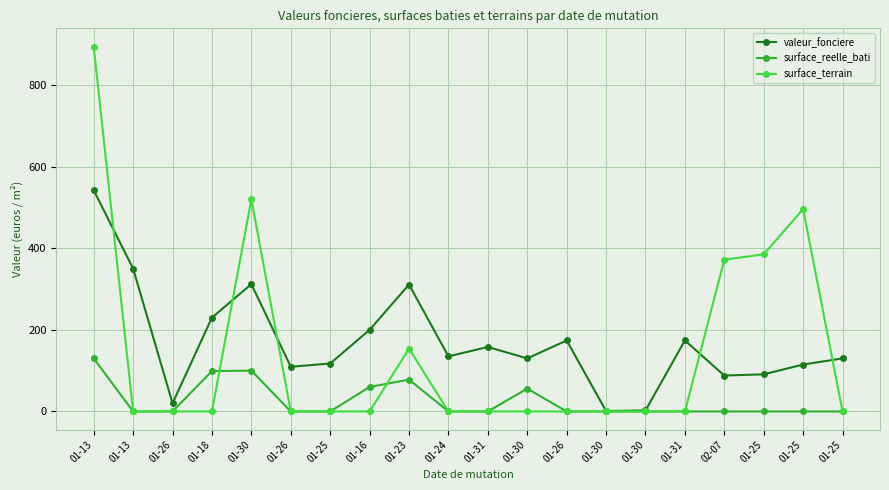

How many lines are shown in the chart?

3